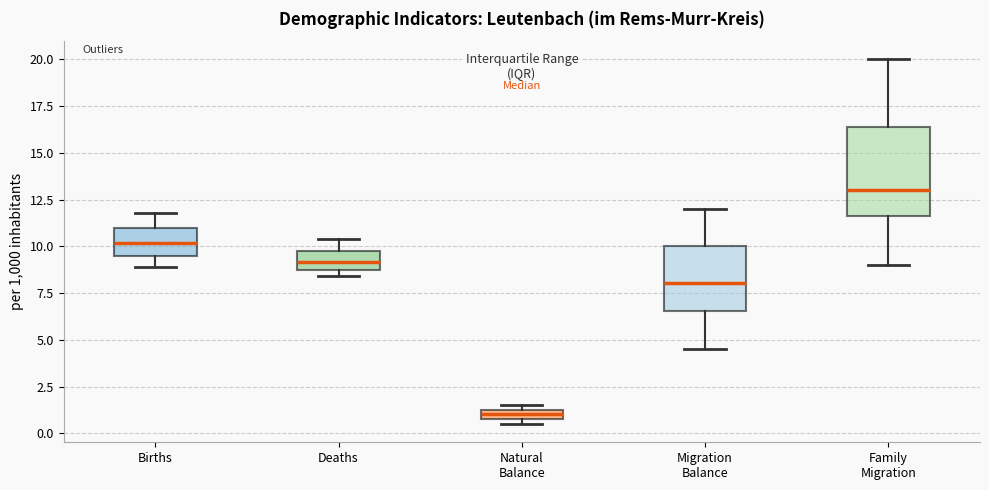

Which box has the highest median line?

Family Migration